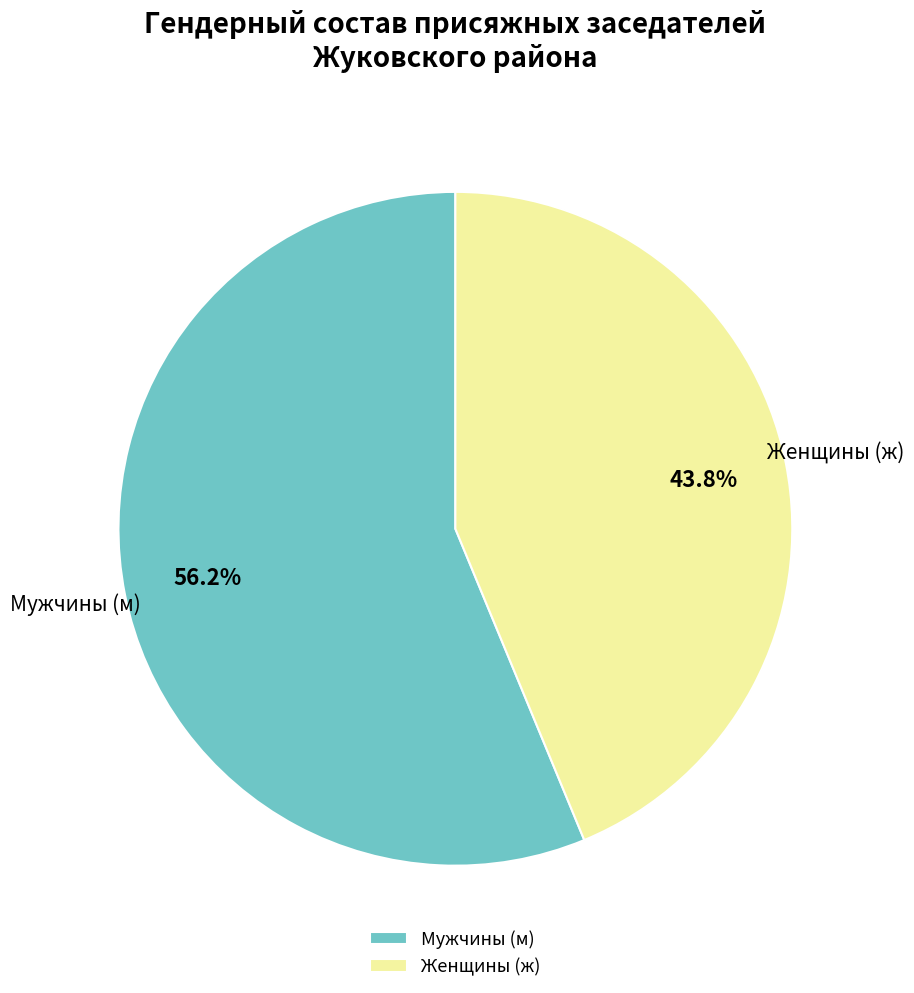

Combined, do Женщины (ж) and Мужчины (м) account for over 50%?

Yes